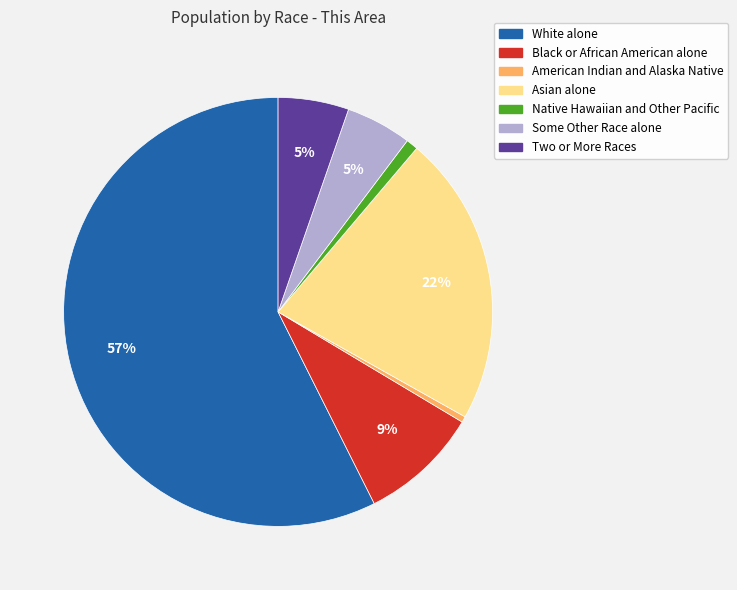

Does White alone account for over 50% of the chart?

Yes